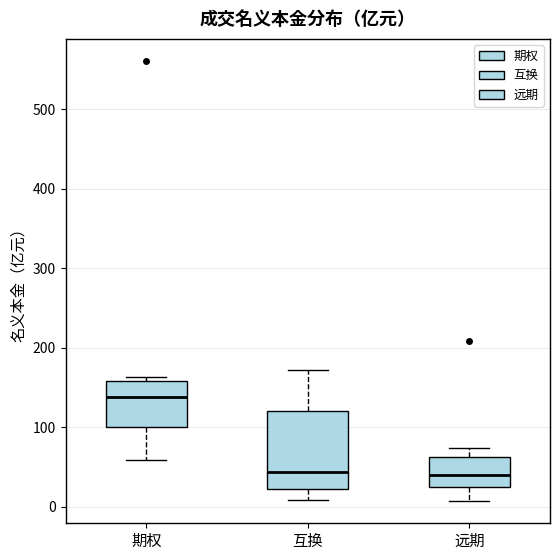

Where is the lower edge of the box for 远期 on the y-axis? The values are not printed on the chart, so give them approximately, as read against the axis.

20